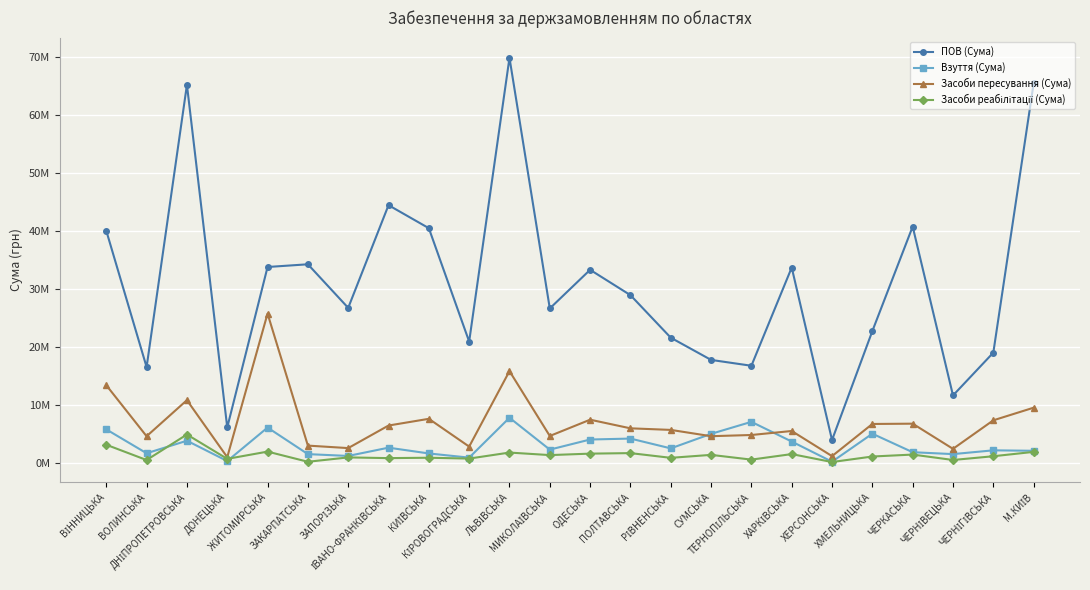

True or false: Взуття (Сума) and Засоби реабілітації (Сума) intersect in this chart.

True